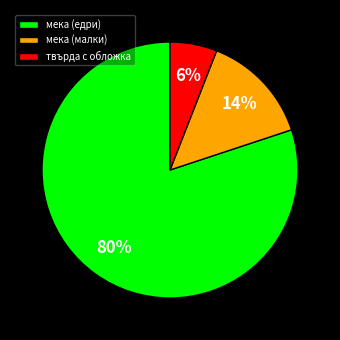

Does any single category account for the majority?

Yes